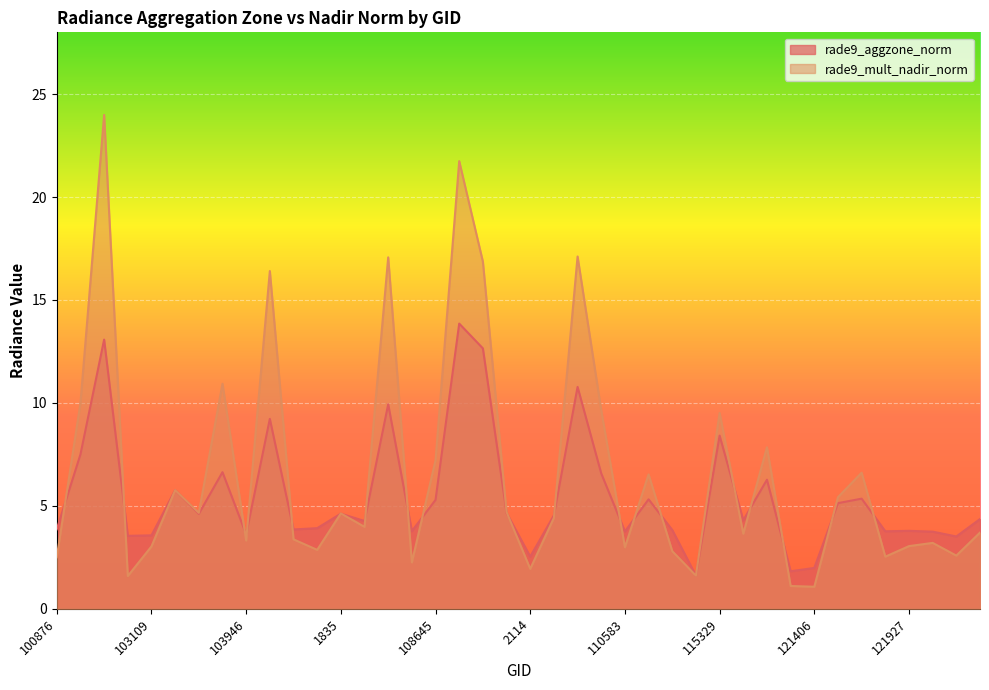

Which series ends up on top after the final intersection of rade9_mult_nadir_norm and rade9_aggzone_norm?

rade9_aggzone_norm